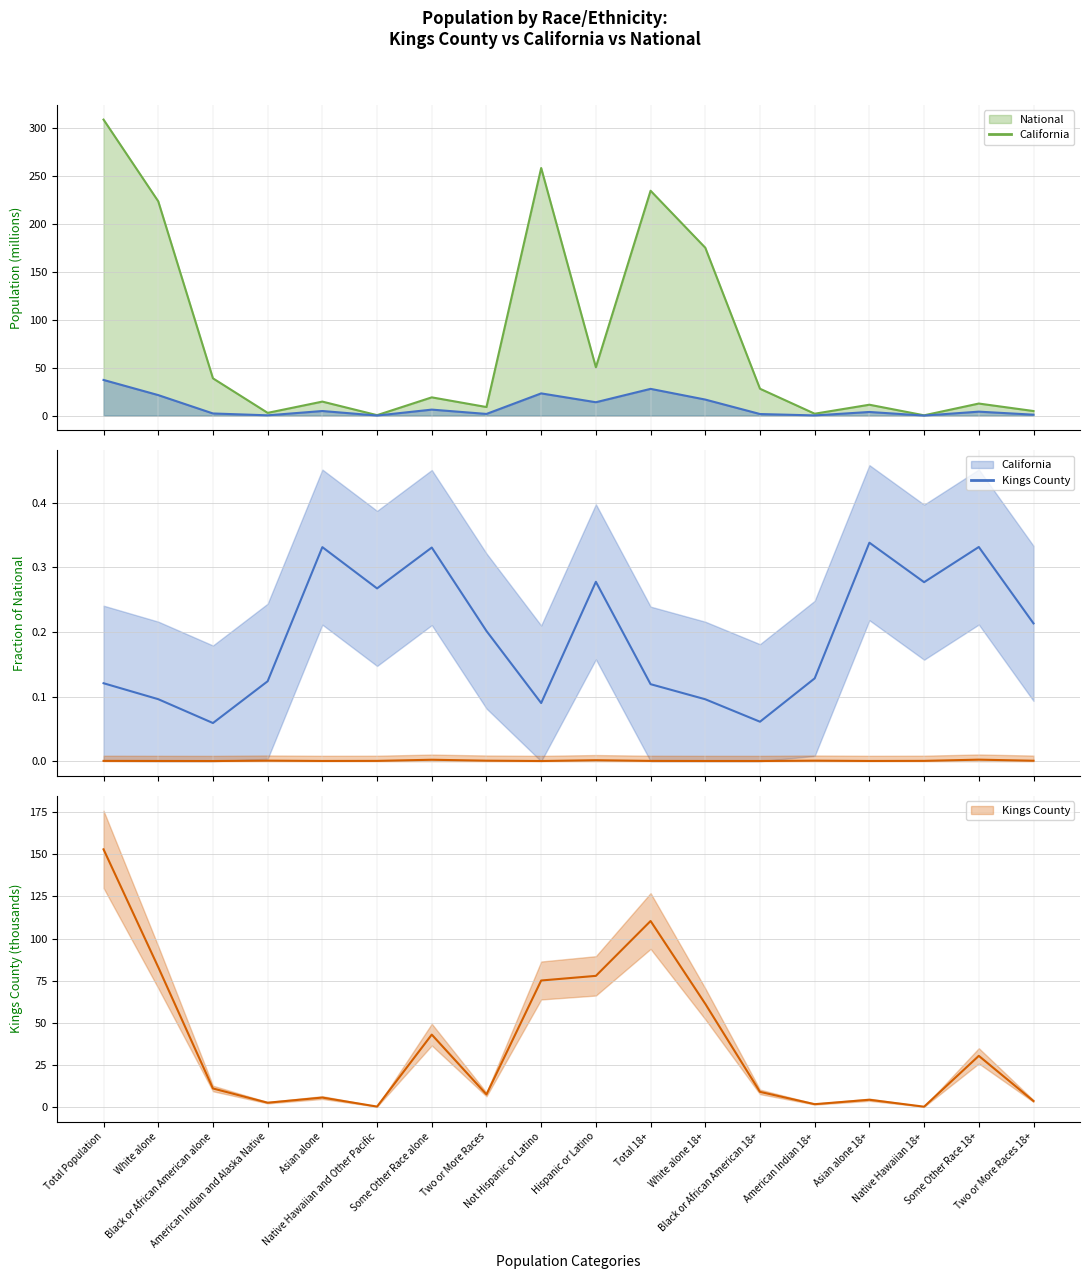

True or false: California and National cross at least once.

False